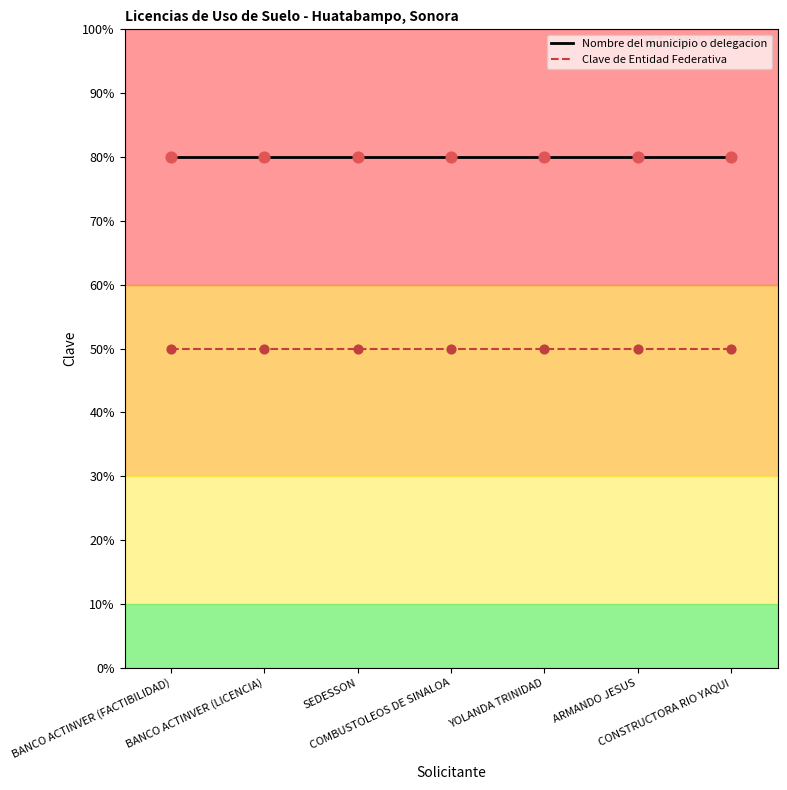

What are all the series names shown in the legend?

Nombre del municipio o delegacion, Clave de Entidad Federativa